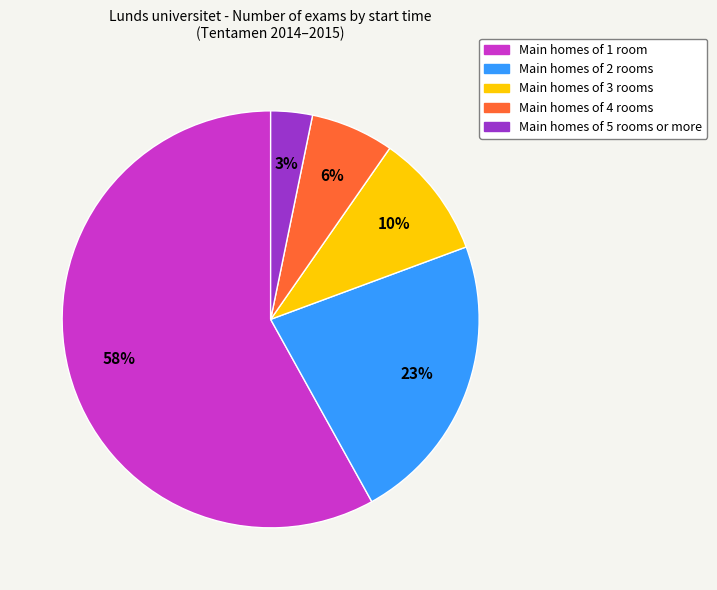

How many segments does this pie chart have?

5